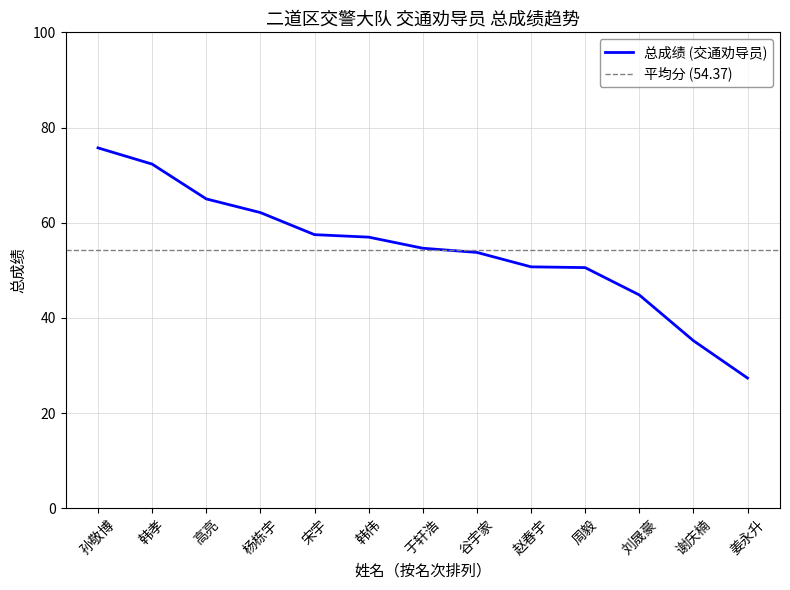

How many values exceed 54?

7